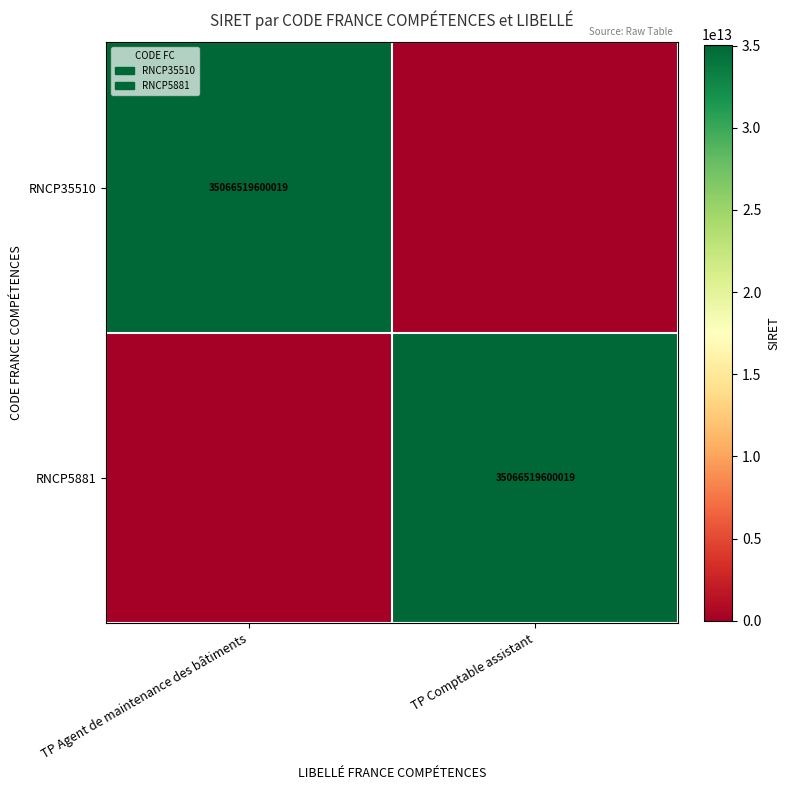

What is the greatest value displayed?

35066519600019